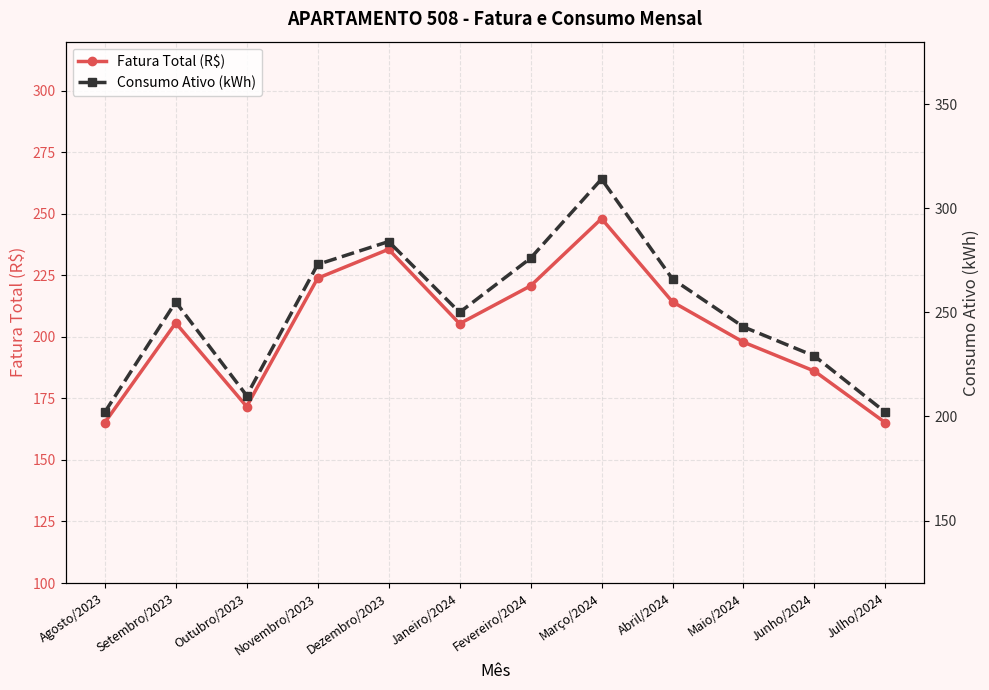

What is the spread (max minus min) of values at Julho/2024?

36.9